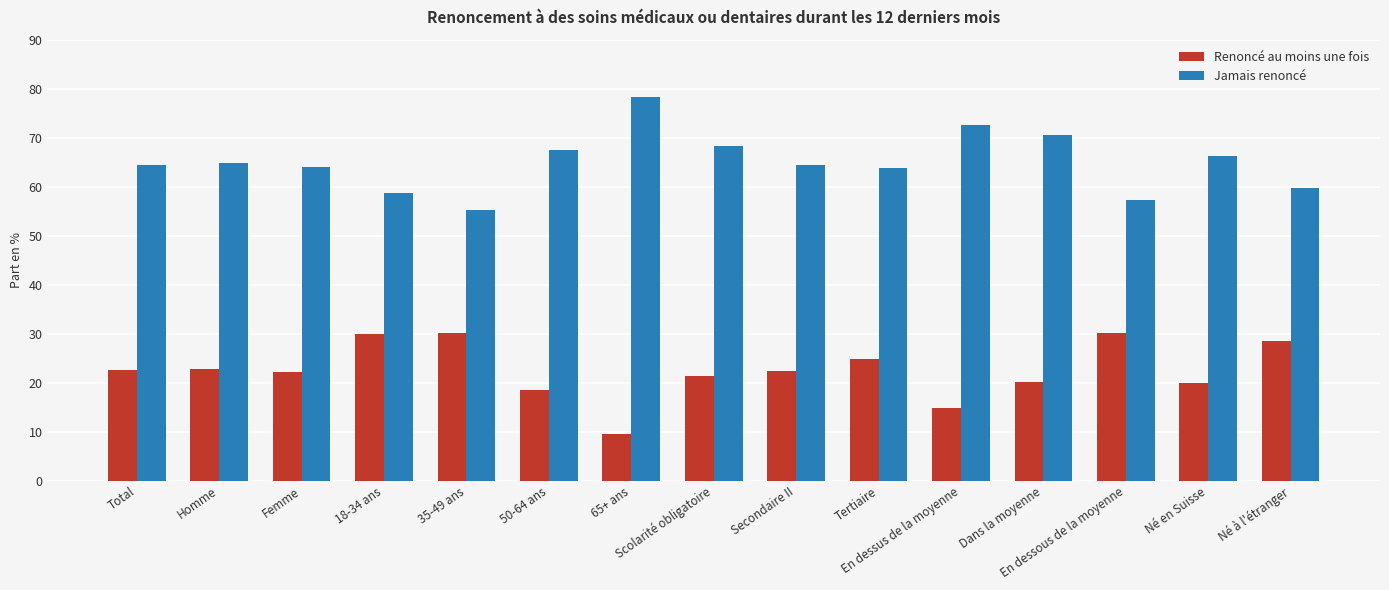

What is the smallest value displayed?

9.4